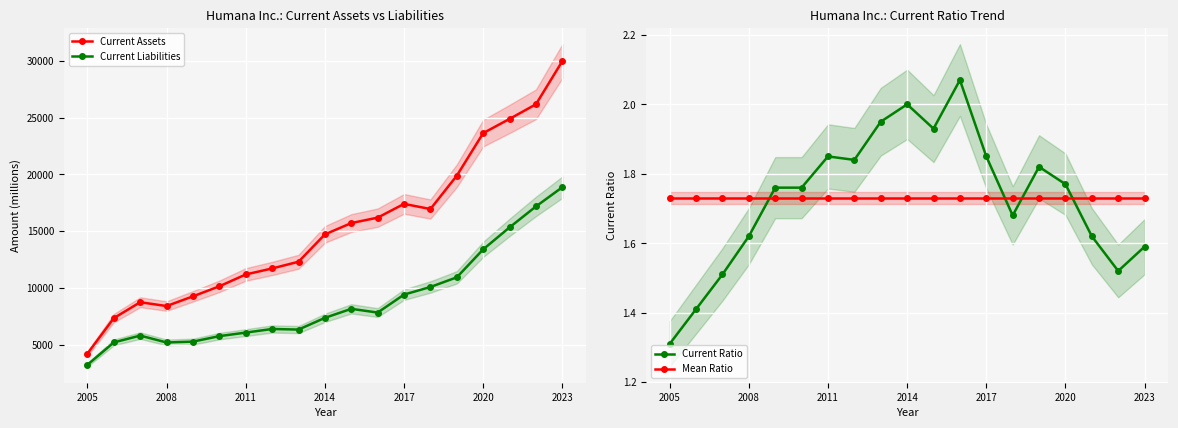

The Current Assets series shows 39817.0 at 2023. True or false?

False